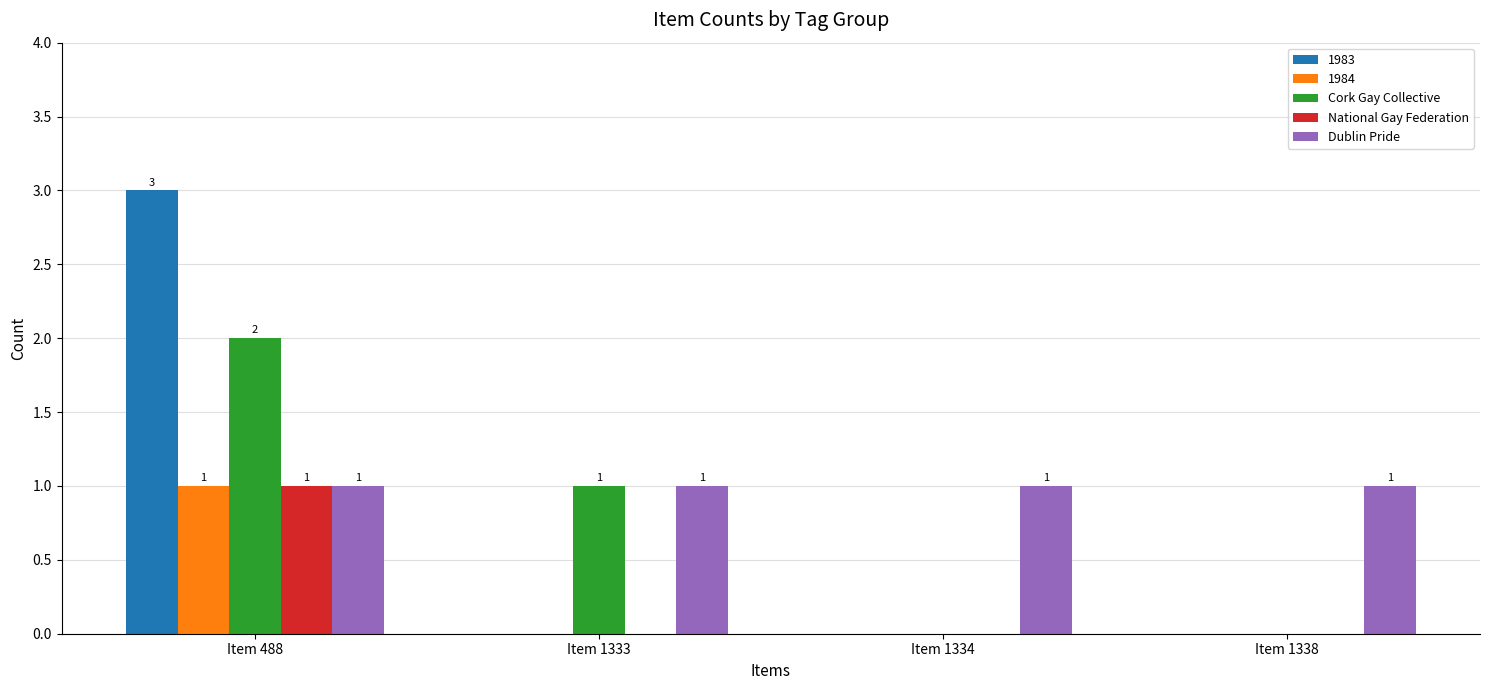

How many distinct data groups are displayed?

5